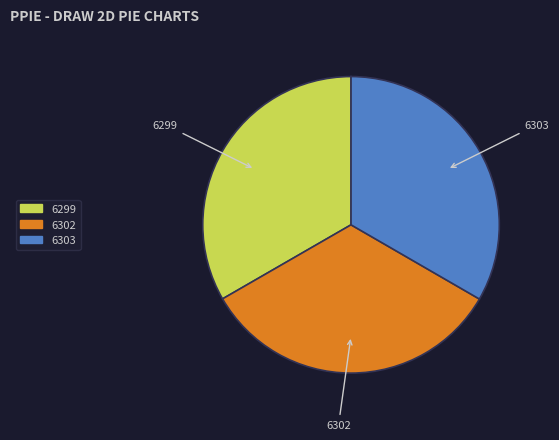

The 6303 slice represents 39% of the pie. True or false?

False